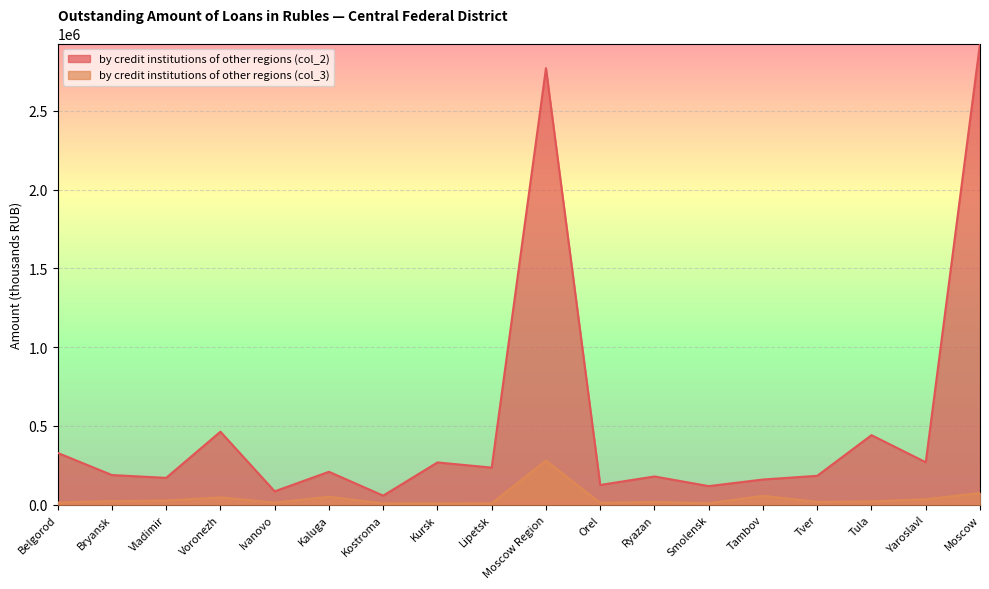

True or false: by credit institutions of other regions (col_2) and by credit institutions of other regions (col_3) intersect in this chart.

False